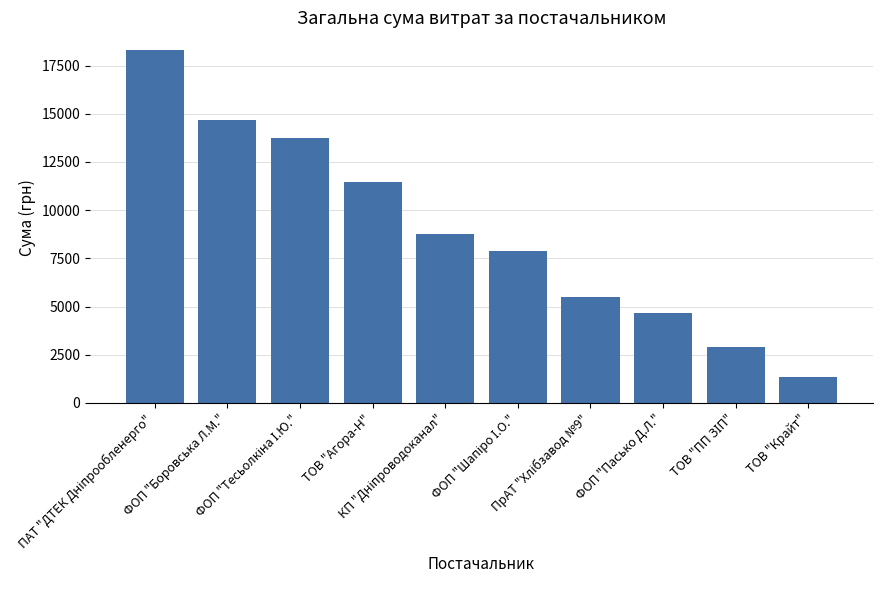

What is the value of the 10th bar from the left?

1370.0